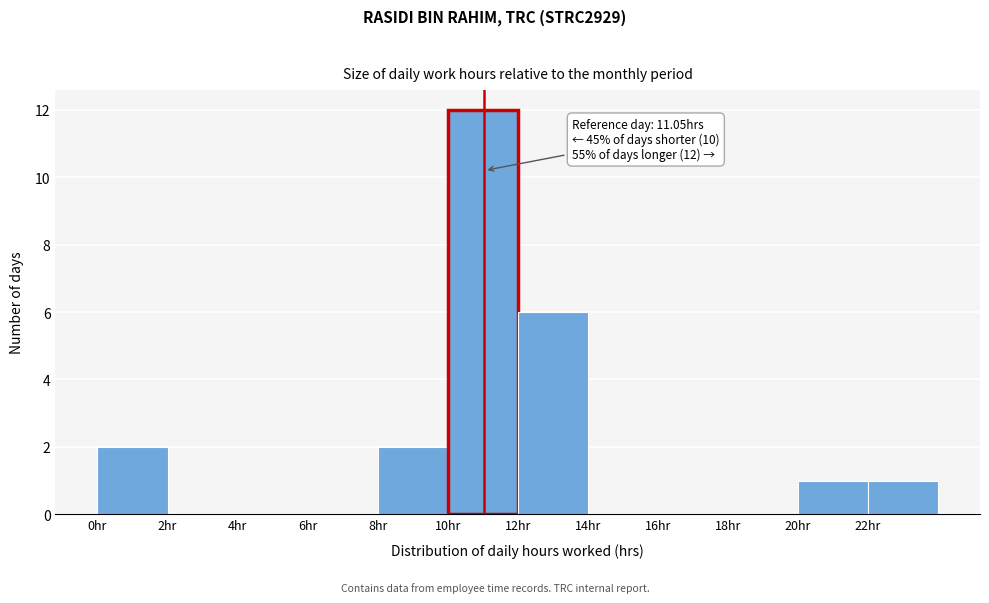

Which range on the x-axis has the tallest bar?

10 to 12